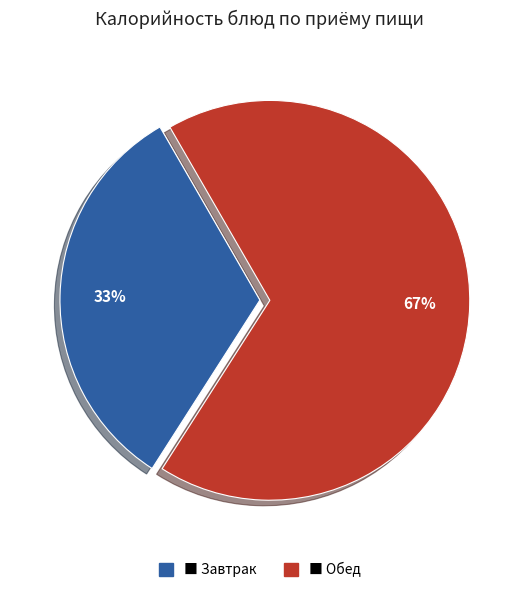

Is there any slice that represents more than half of the pie?

Yes